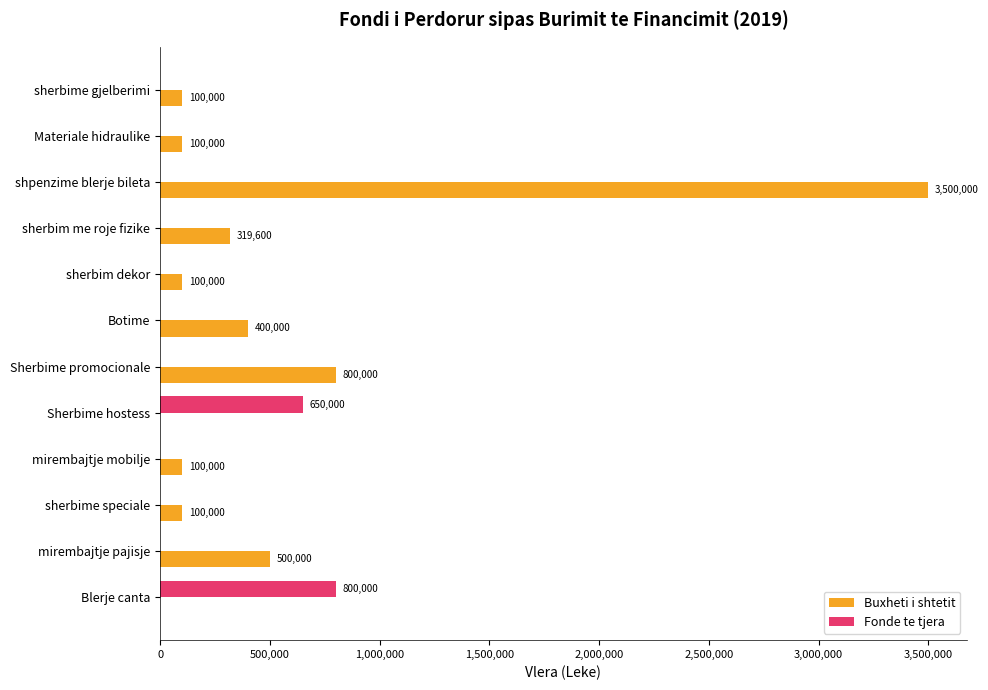

Which series has the largest total across all categories?

Buxheti i shtetit